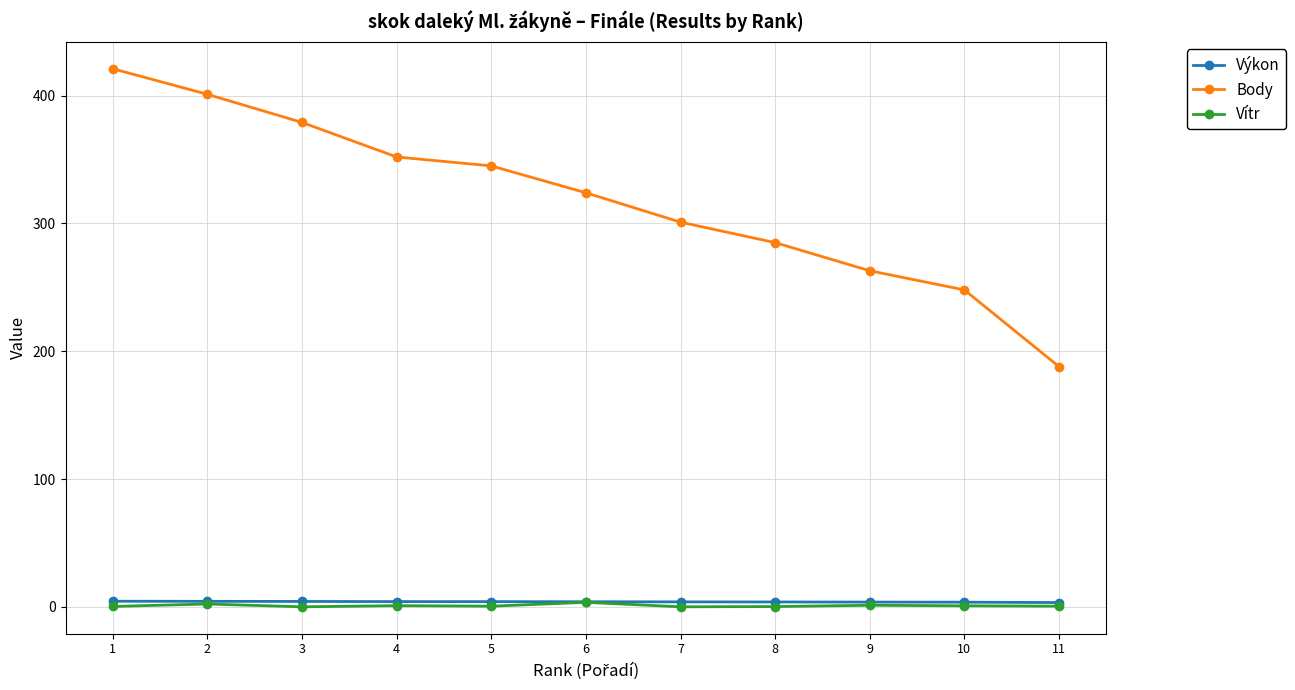

Which series has the largest range (max minus min)?

Body